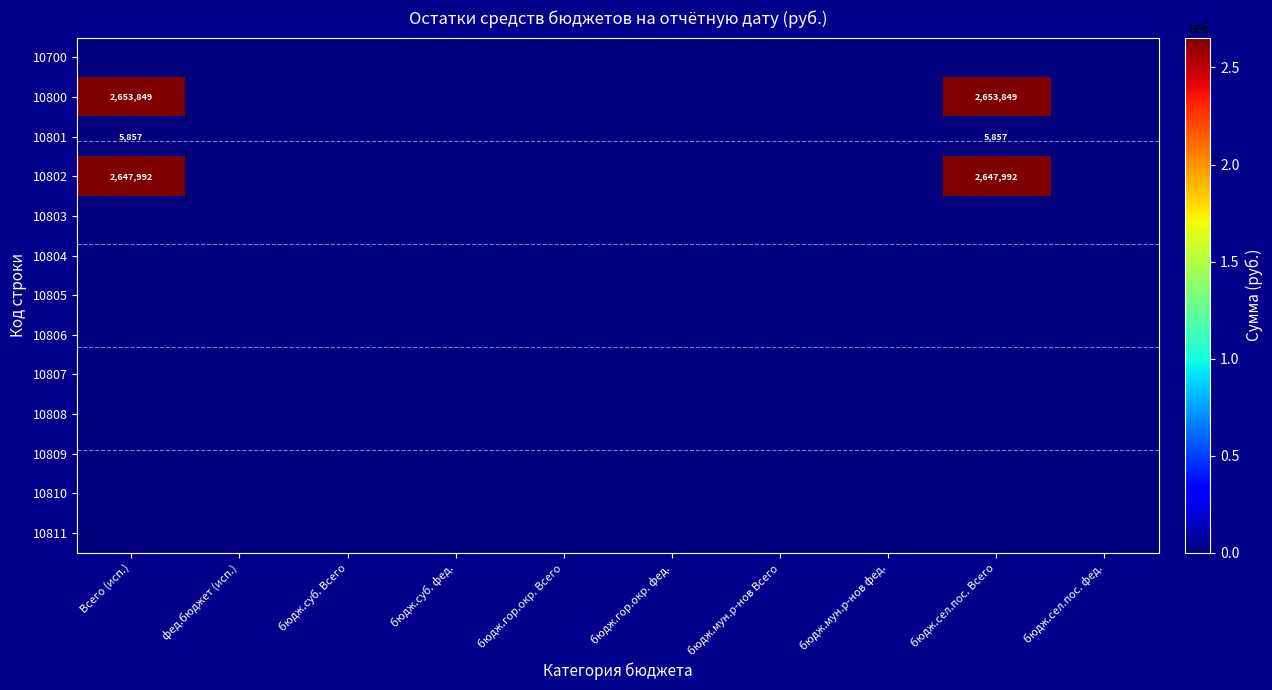

The value of 10807 at Всего (исп.) is 0.0. True or false?

True